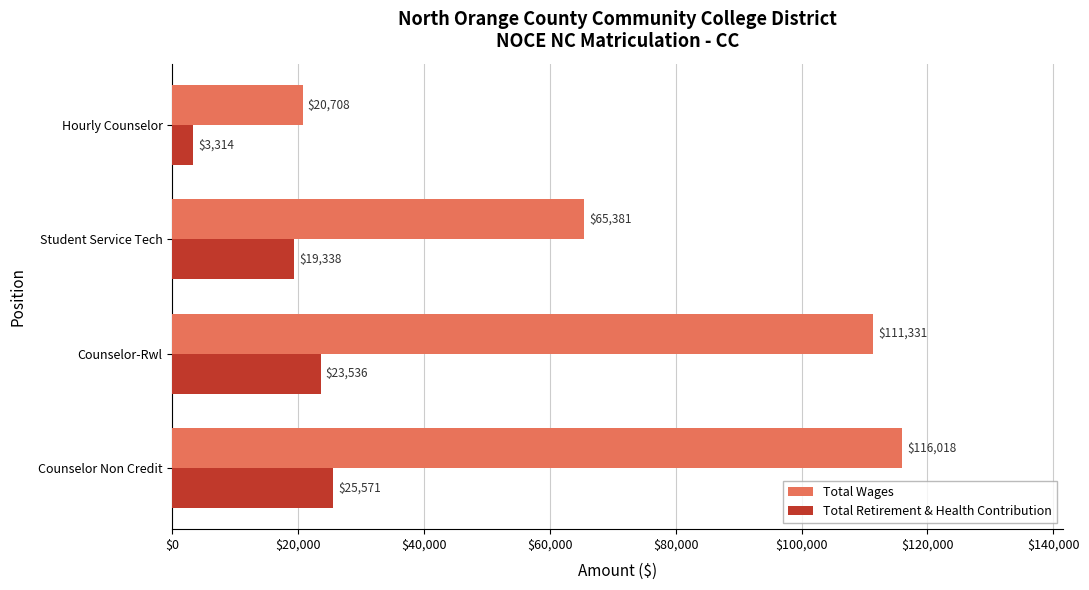

What are all the series names shown in the legend?

Total Wages, Total Retirement & Health Contribution